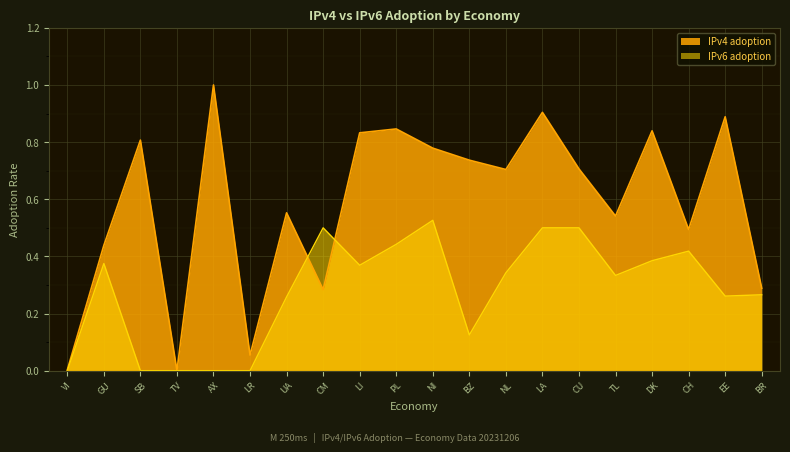

In IPv4 adoption, how many points are lower than both neighbors (excluding endpoints)?

6